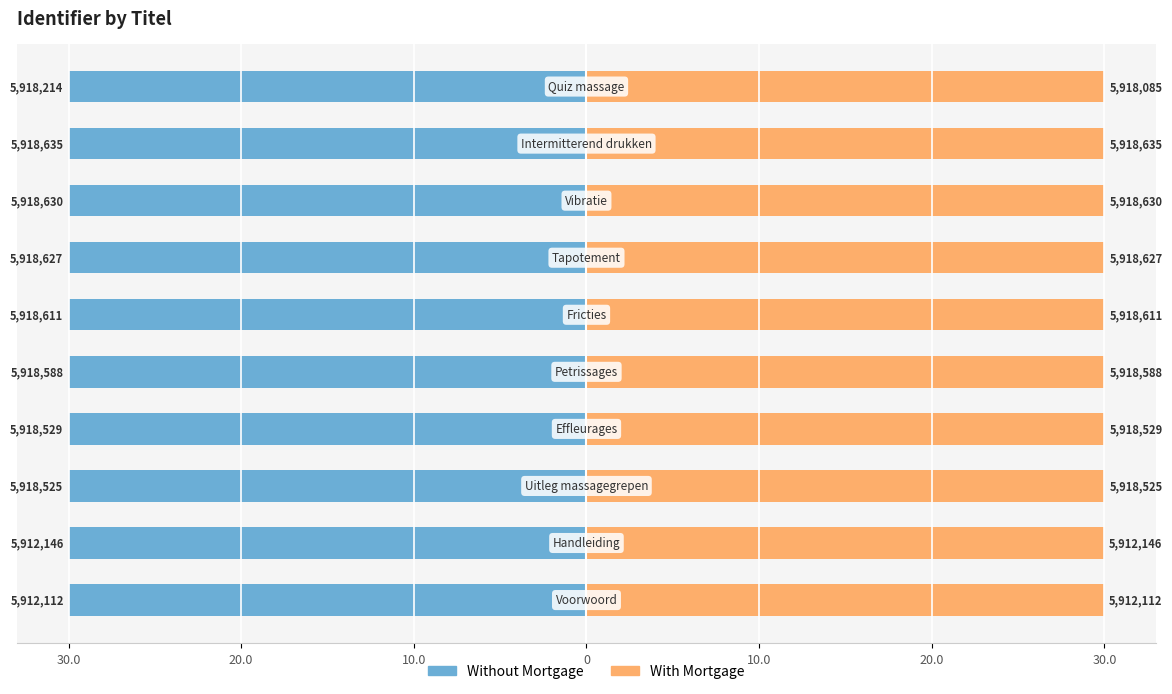

The value of With Mortgage at 20.0 is 40.9. True or false?

False